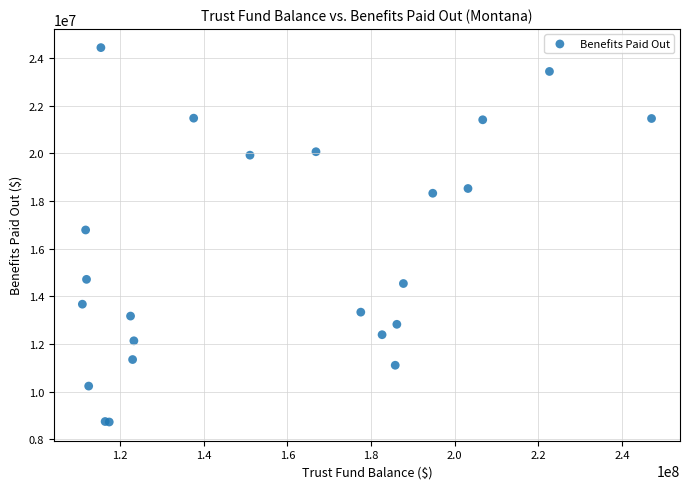

What Y value in the scatter plot is closest to 16583792?

16787066